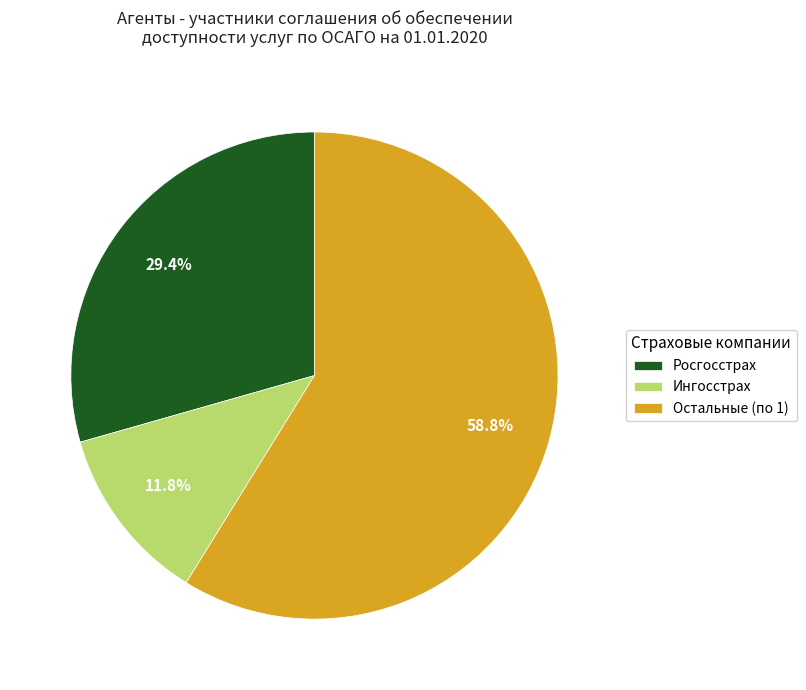

Between Остальные (по 1) and Ингосстрах, which is larger?

Остальные (по 1)